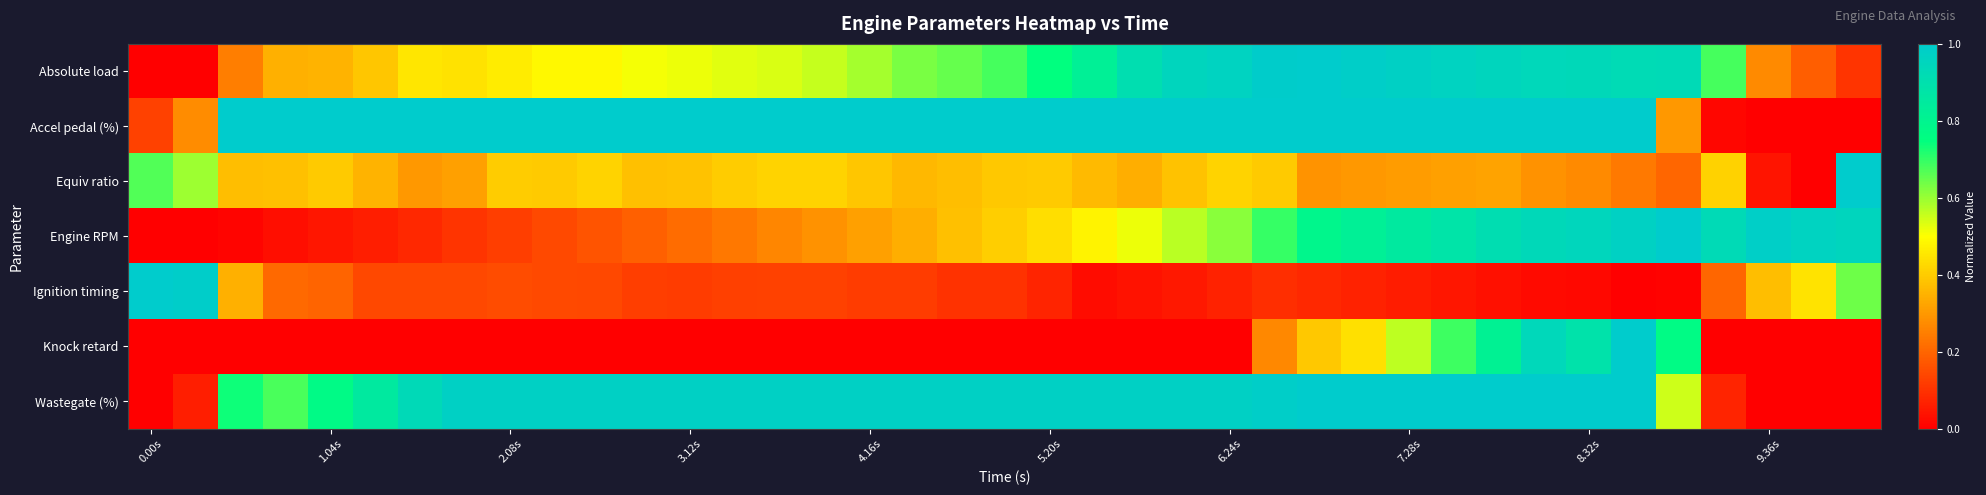

Reading left to right, list all the values displayed in this chart.

Absolute load: 0.0	0.0	0.2	0.3	0.4	0.4	0.5	0.4	0.5	0.5	0.5	0.5	0.5	0.5	0.5	0.6	0.6	0.6	0.7	0.7	0.7	0.8	0.9	1.0	1.0	1.0	1.0	1.0	1.0	1.0	1.0	0.9	0.9	0.9	0.9	0.7	0.3	0.2	0.1
Accel pedal (%): 0.1	0.3	1.0	1.0	1.0	1.0	1.0	1.0	1.0	1.0	1.0	1.0	1.0	1.0	1.0	1.0	1.0	1.0	1.0	1.0	1.0	1.0	1.0	1.0	1.0	1.0	1.0	1.0	1.0	1.0	1.0	1.0	1.0	1.0	0.3	0.0	0.0	0.0	0.0
Equiv ratio: 0.7	0.6	0.4	0.4	0.4	0.4	0.3	0.3	0.4	0.4	0.4	0.4	0.4	0.4	0.4	0.4	0.4	0.4	0.4	0.4	0.4	0.4	0.3	0.4	0.4	0.4	0.3	0.3	0.3	0.3	0.3	0.3	0.3	0.2	0.2	0.4	0.0	0.0	1.0
Engine RPM: 0.0	0.0	0.0	0.0	0.0	0.1	0.1	0.1	0.1	0.1	0.2	0.2	0.2	0.2	0.3	0.3	0.3	0.3	0.4	0.4	0.4	0.5	0.5	0.6	0.6	0.7	0.8	0.8	0.9	0.9	0.9	0.9	0.9	1.0	1.0	0.9	1.0	1.0	0.9
Ignition timing: 1.0	1.0	0.3	0.2	0.2	0.1	0.1	0.1	0.1	0.1	0.1	0.1	0.1	0.1	0.1	0.1	0.1	0.1	0.1	0.1	0.1	0.0	0.0	0.0	0.1	0.1	0.1	0.1	0.1	0.0	0.0	0.0	0.0	0.0	0.0	0.2	0.4	0.4	0.6
Knock retard: 0.0	0.0	0.0	0.0	0.0	0.0	0.0	0.0	0.0	0.0	0.0	0.0	0.0	0.0	0.0	0.0	0.0	0.0	0.0	0.0	0.0	0.0	0.0	0.0	0.0	0.3	0.4	0.4	0.6	0.7	0.8	0.9	0.9	1.0	0.8	0.0	0.0	0.0	0.0
Wastegate (%): 0.0	0.1	0.7	0.7	0.8	0.9	0.9	1.0	1.0	1.0	1.0	1.0	1.0	1.0	1.0	1.0	1.0	1.0	1.0	1.0	1.0	1.0	1.0	1.0	1.0	1.0	1.0	1.0	1.0	1.0	1.0	1.0	1.0	1.0	0.5	0.1	0.0	0.0	0.0